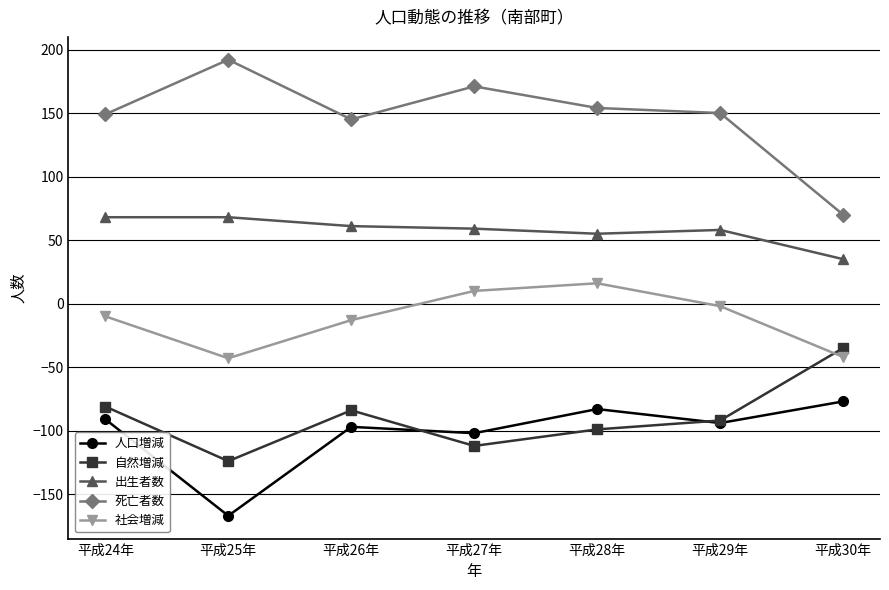

Count the number of categories in the chart.

7